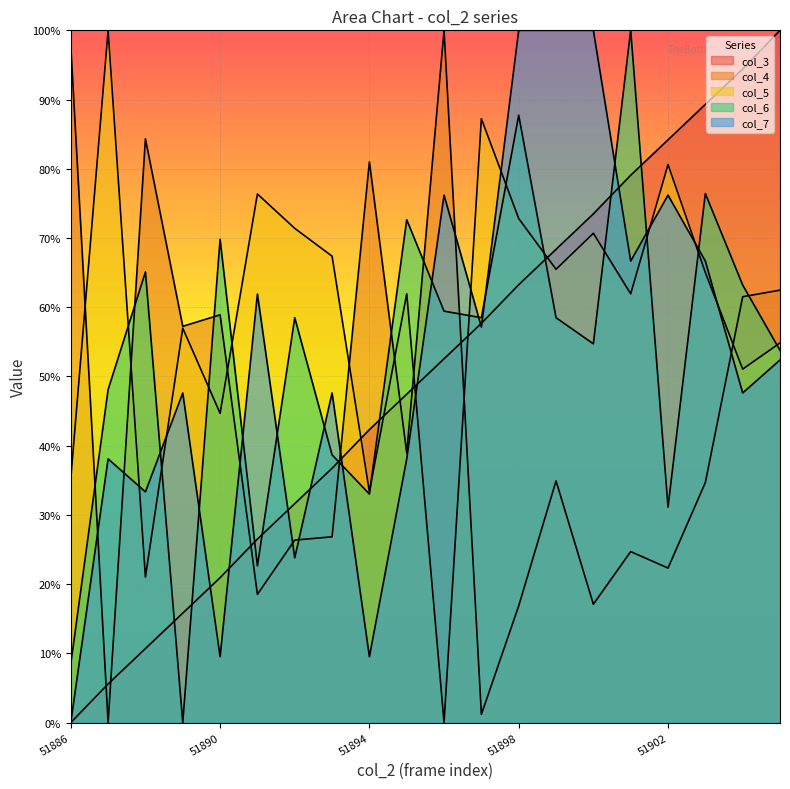

What is the sum of the col_4 values at 51887 and 51890?

58.9